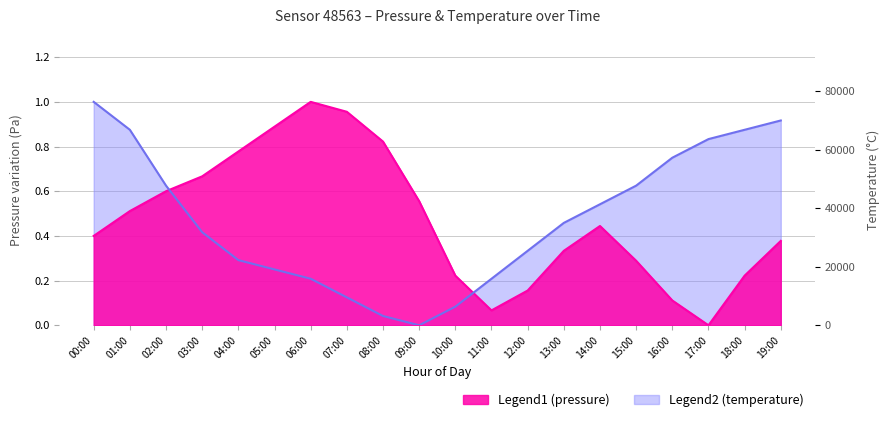

At which category is the sum across all series the highest?

00:00